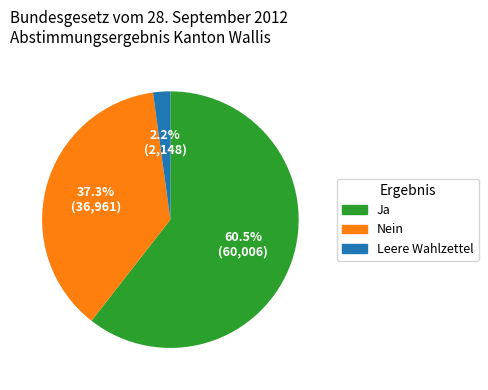

Between Ja and Leere Wahlzettel, which is larger?

Ja